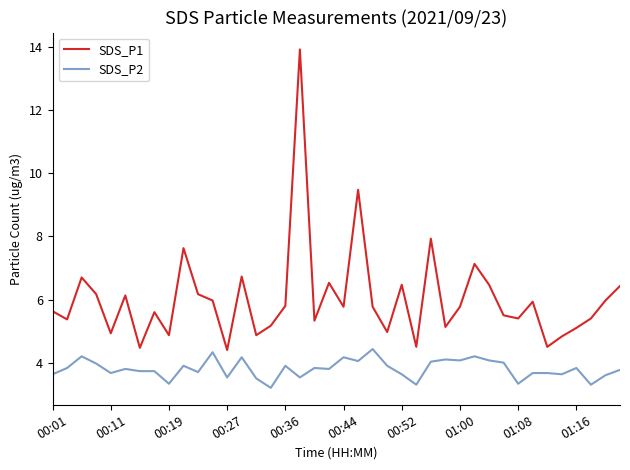

What is the difference between the maximum and second lowest values in the SDS_P2 series?

1.1